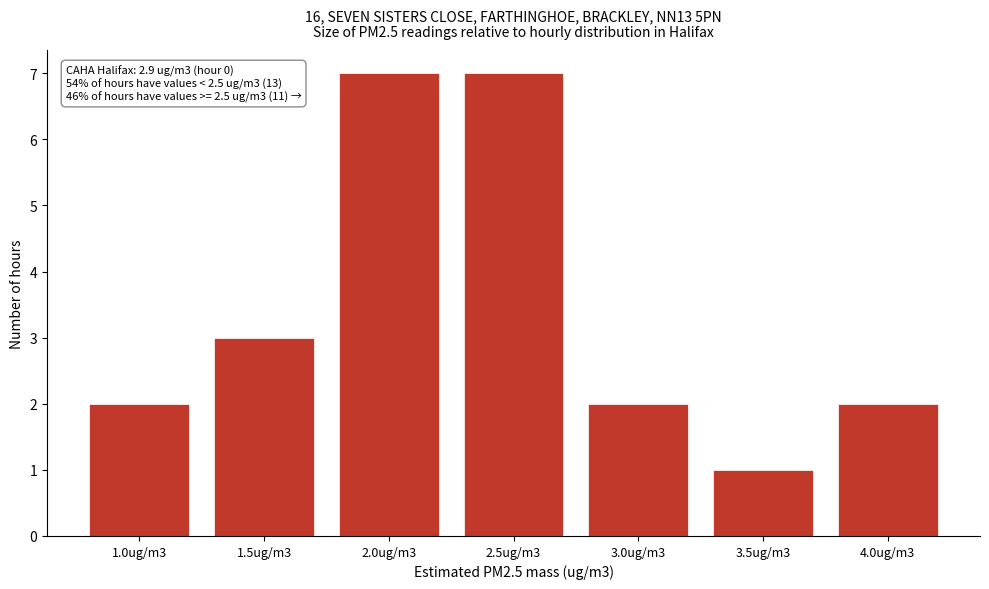

Reading left to right, what are all the values shown in this chart?

2	3	7	7	2	1	2